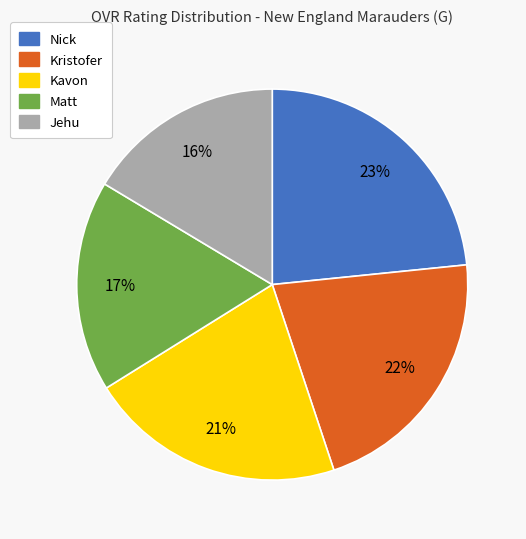

Combined, do Jehu and Nick account for over 50%?

No